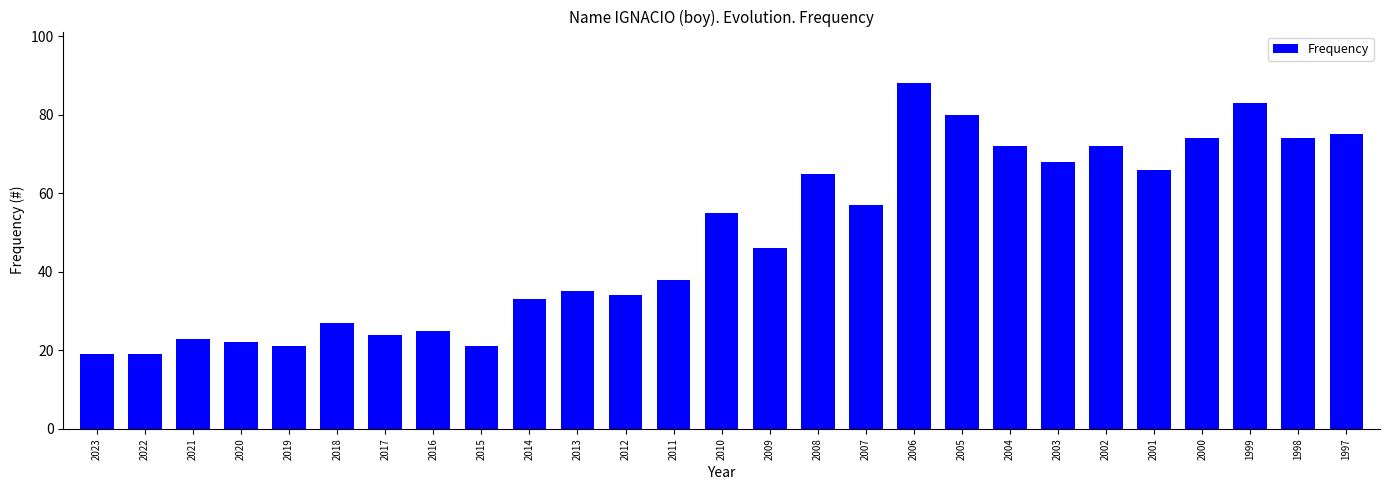

What value does the data have at 2006?

88